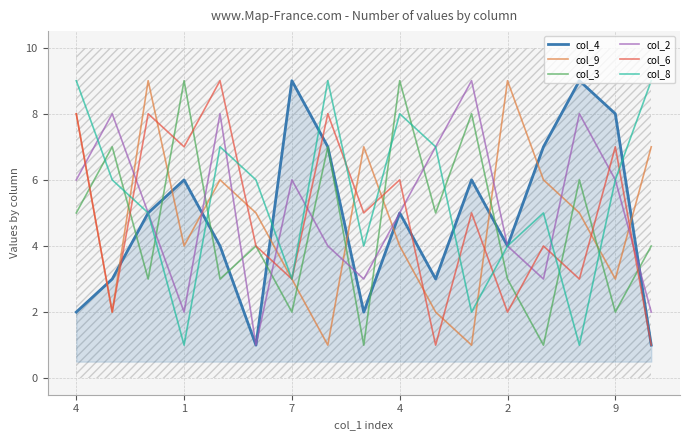

What is the difference between the col_8 values at 14 and 11?

1